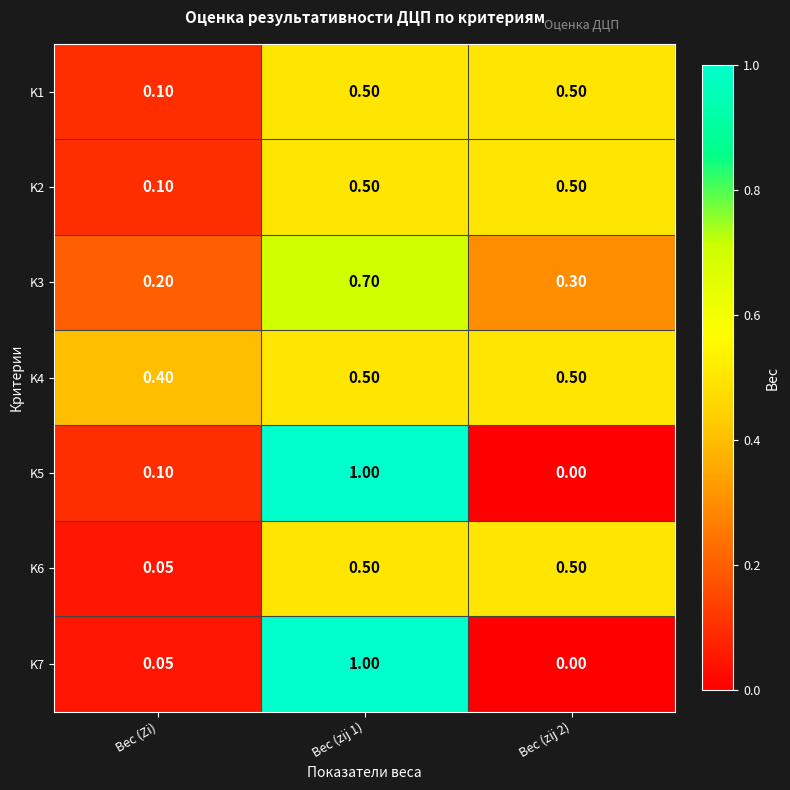

Which category has the lowest value in the K2 series?

Вес (Zi)